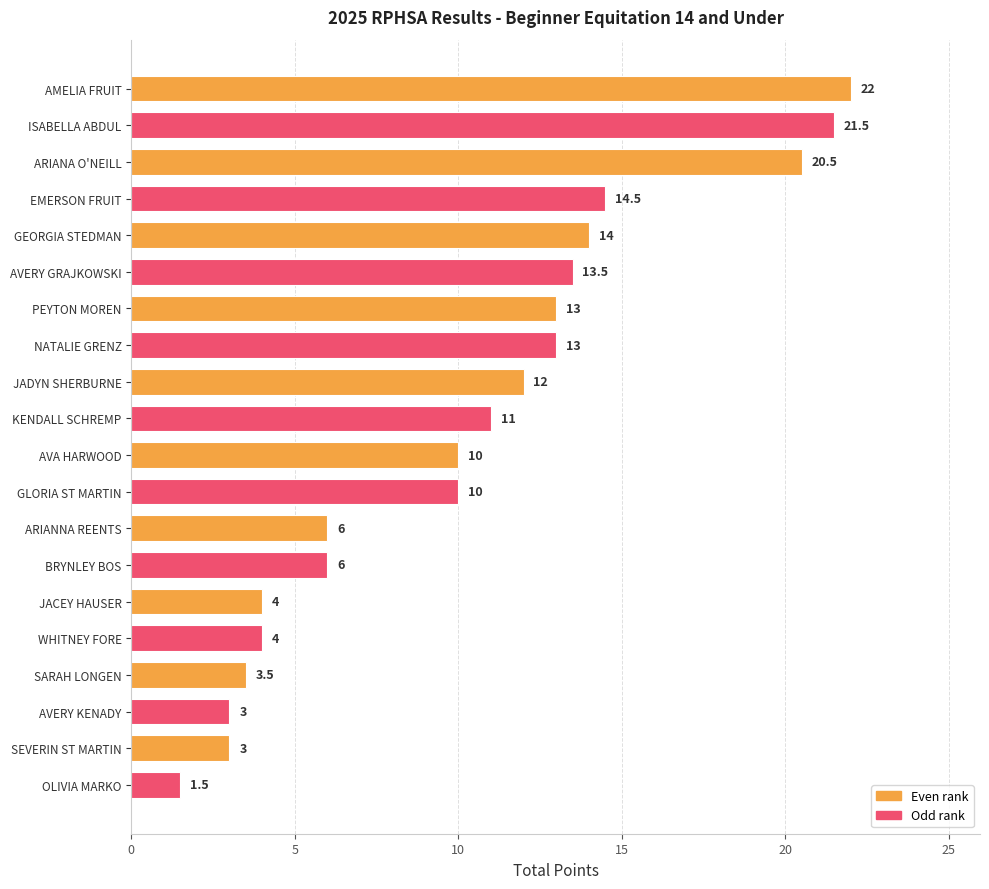

Reading top to bottom, what are all the values shown in this chart?

22.0	21.5	20.5	14.5	14.0	13.5	13.0	13.0	12.0	11.0	10.0	10.0	6.0	6.0	4.0	4.0	3.5	3.0	3.0	1.5